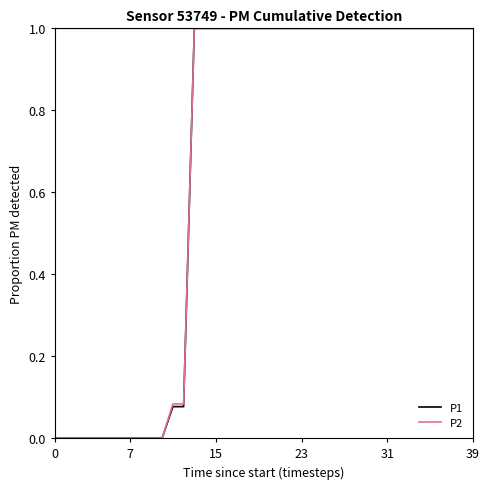

What is the maximum value shown in the chart?

1.0